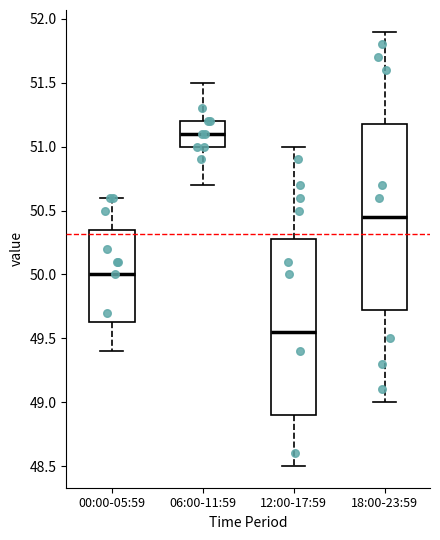

Reading left to right, transcribe this box plot: for each box, give where its median line is, the range the box spans, and where its two whiskers end, as read against the y-axis. The values are not printed on the chart, so give them approximately, as read against the axis.

00:00-05:59: median 50.00, box 49.65 to 50.35, whiskers 49.40 to 50.60
06:00-11:59: median 51.10, box 51.00 to 51.20, whiskers 50.70 to 51.50
12:00-17:59: median 49.55, box 48.90 to 50.30, whiskers 48.50 to 51.00
18:00-23:59: median 50.45, box 49.75 to 51.20, whiskers 49.00 to 51.90